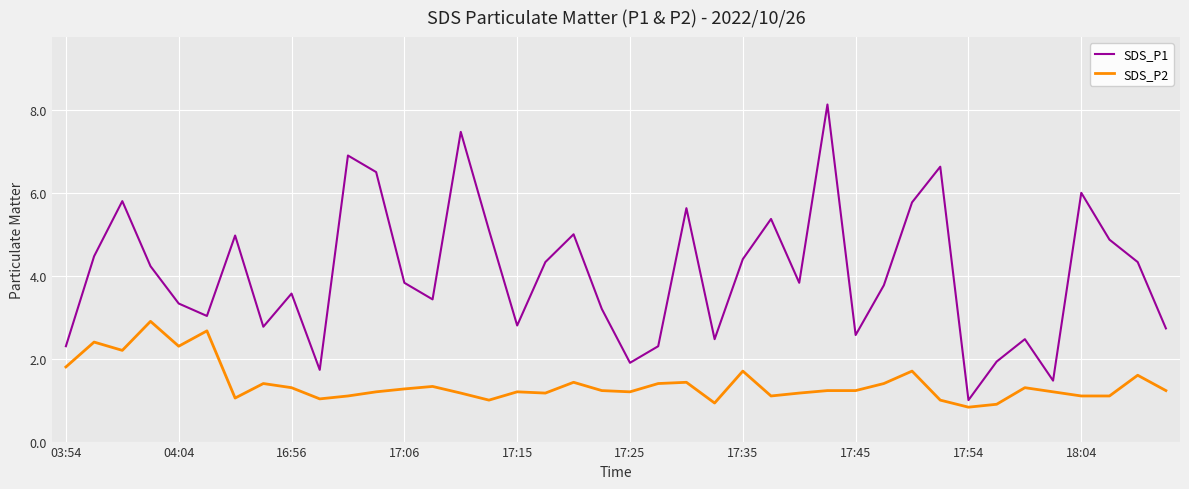

What is the minimum value for SDS_P1?

1.0